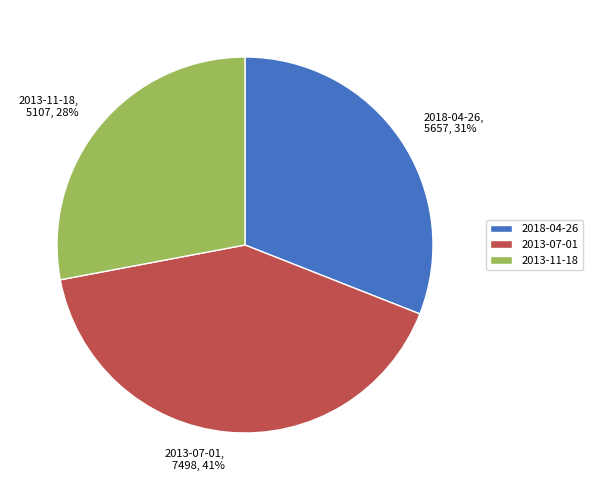

To the nearest percent, what is the difference between the 2013-11-18 and 2013-07-01 slice percentages?

13%